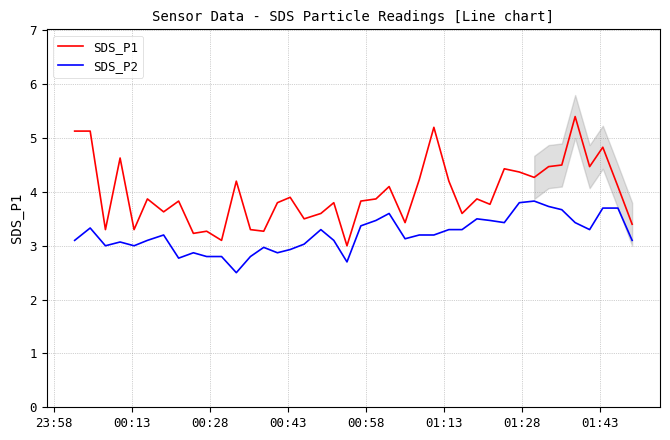

In SDS_P2, how many points are higher than both neighbors (excluding endpoints)?

9